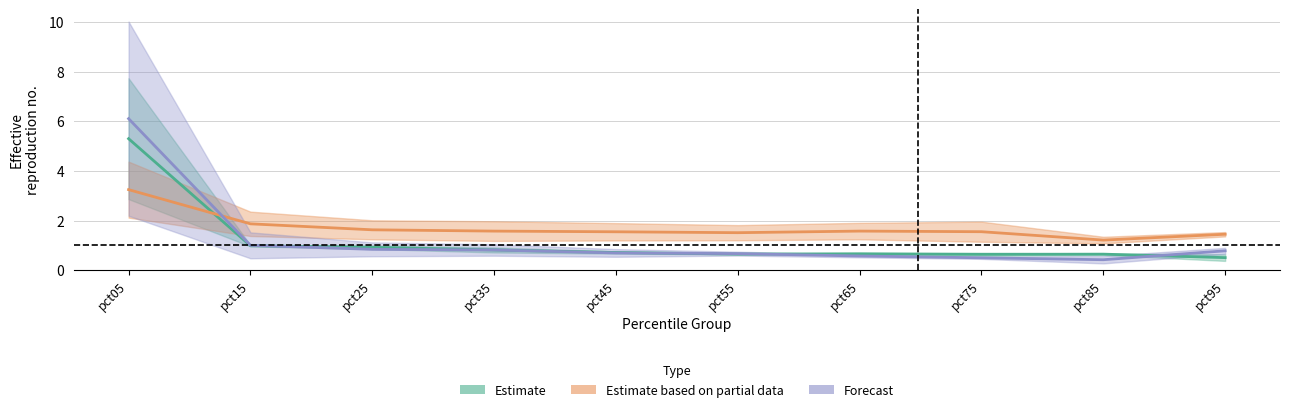

Reading left to right, transcribe all the data shown in this chart.

Estimate: 5.3	1.0	0.9	0.8	0.7	0.6	0.7	0.6	0.6	0.5
Estimate based on partial data: 3.2	1.9	1.6	1.6	1.5	1.5	1.6	1.5	1.2	1.4
Forecast: 6.1	1.0	0.8	0.8	0.7	0.7	0.6	0.5	0.4	0.8